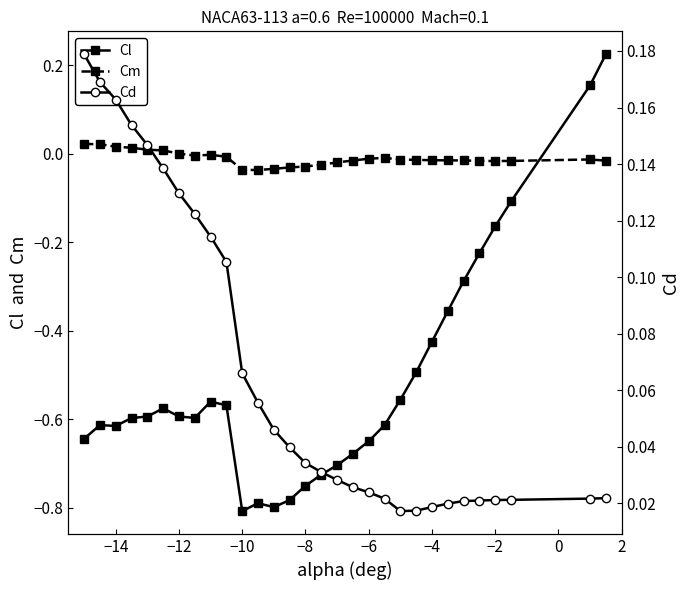

True or false: Cd and Cm intersect in this chart.

False